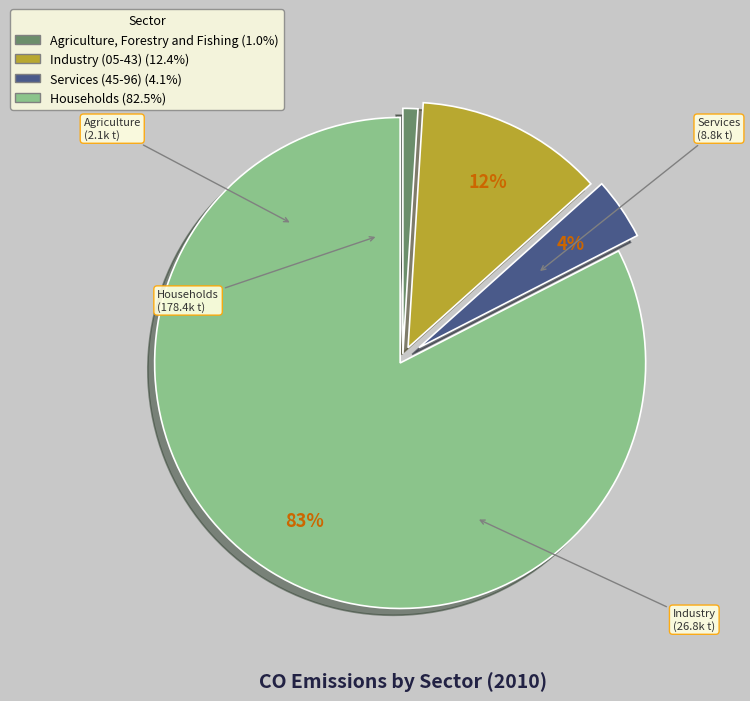

To the nearest percent, what is the average slice percentage?

25%